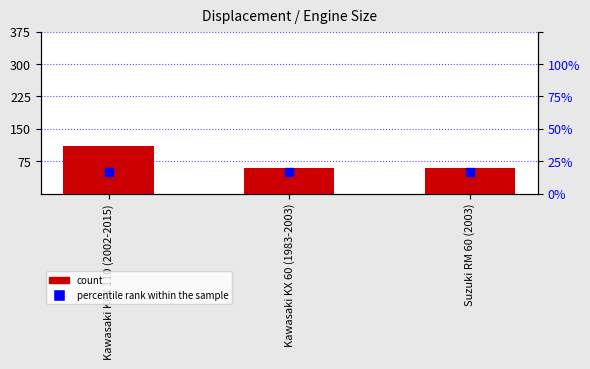

Which series reaches the minimum Y coordinate?

percentile rank within the sample